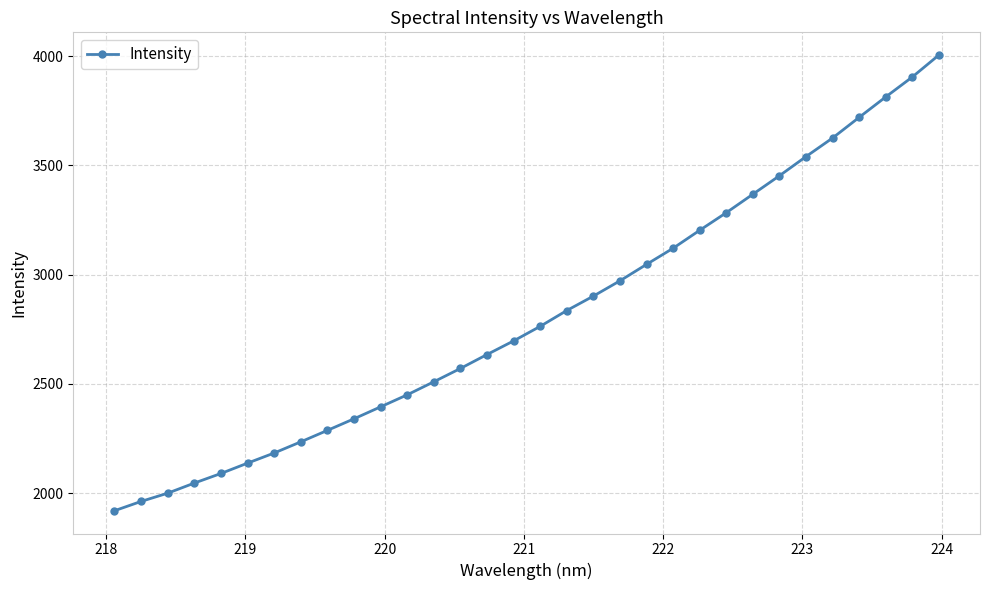

What is the difference between the second highest and minimum values?

1985.8